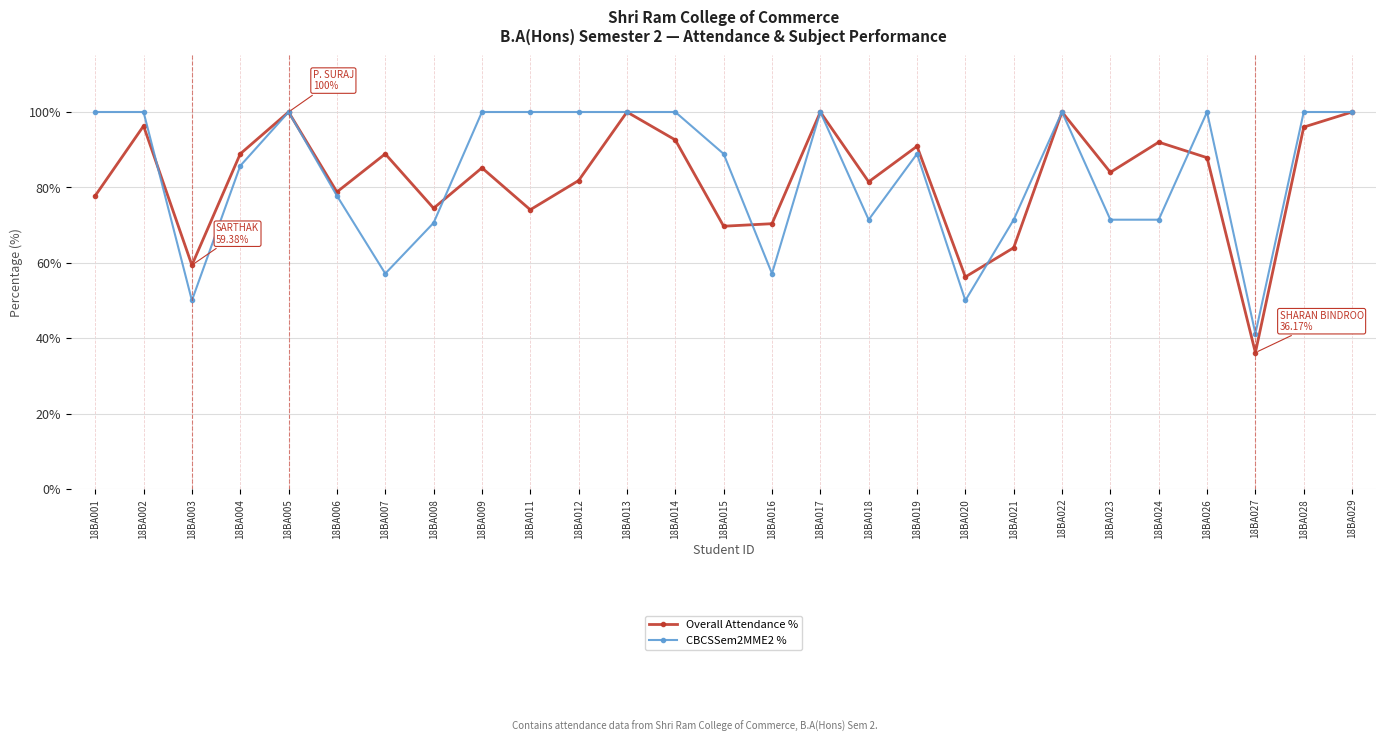

Does the chart have visible grid lines?

Yes